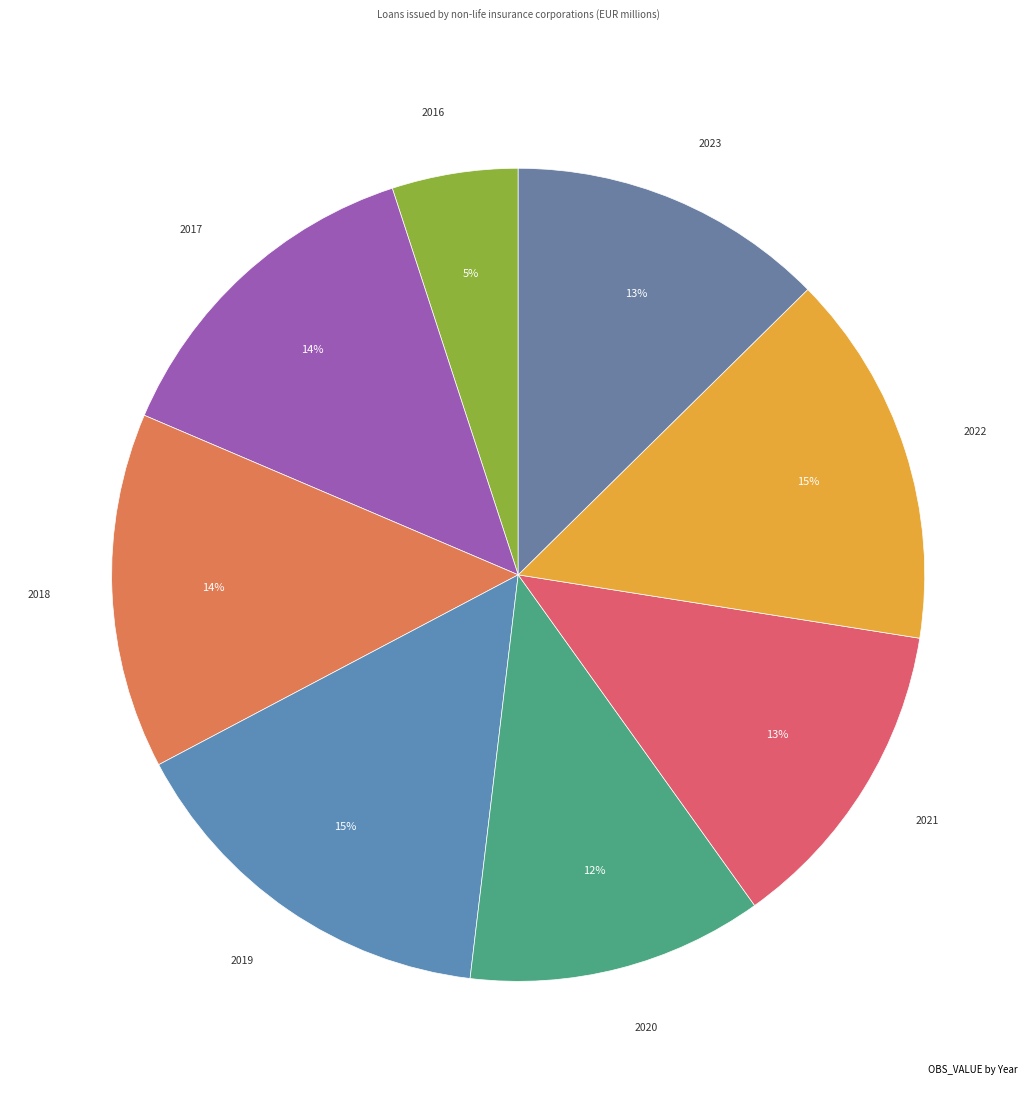

How many slices are in this pie chart?

8